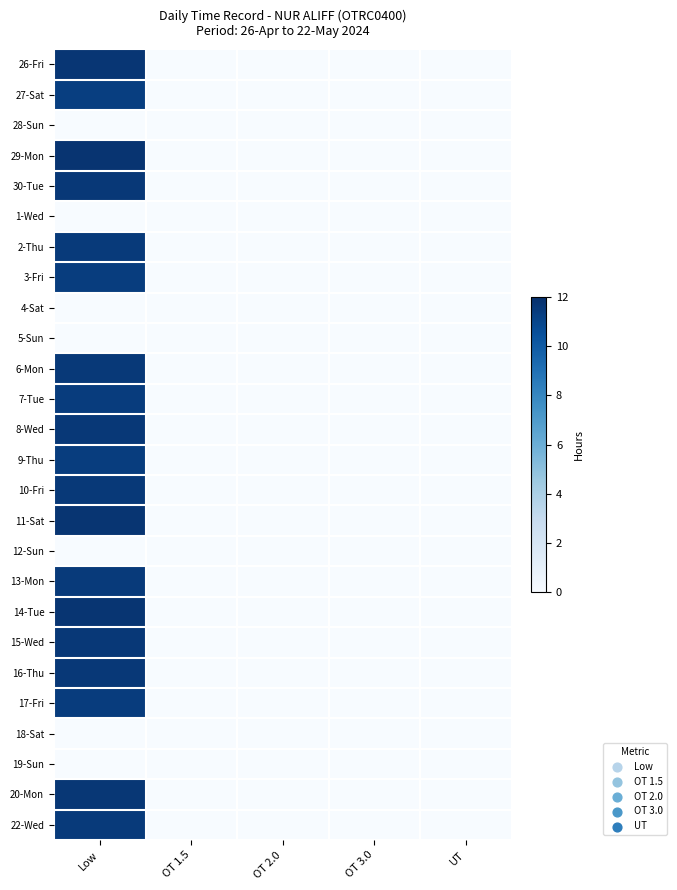

At which category does the chart reach its peak across all series?

Low